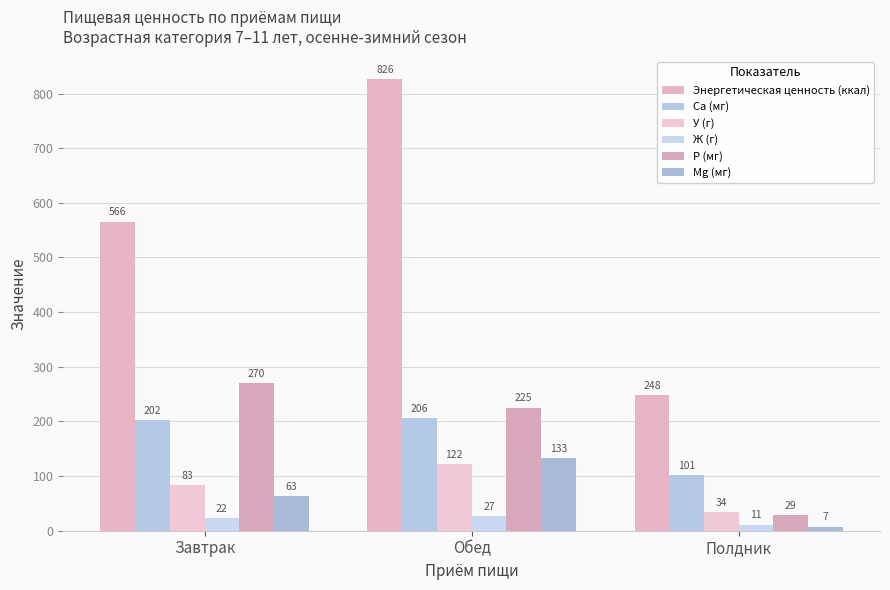

True or false: Ж (г) has a value of 11.1 at Полдник.

True